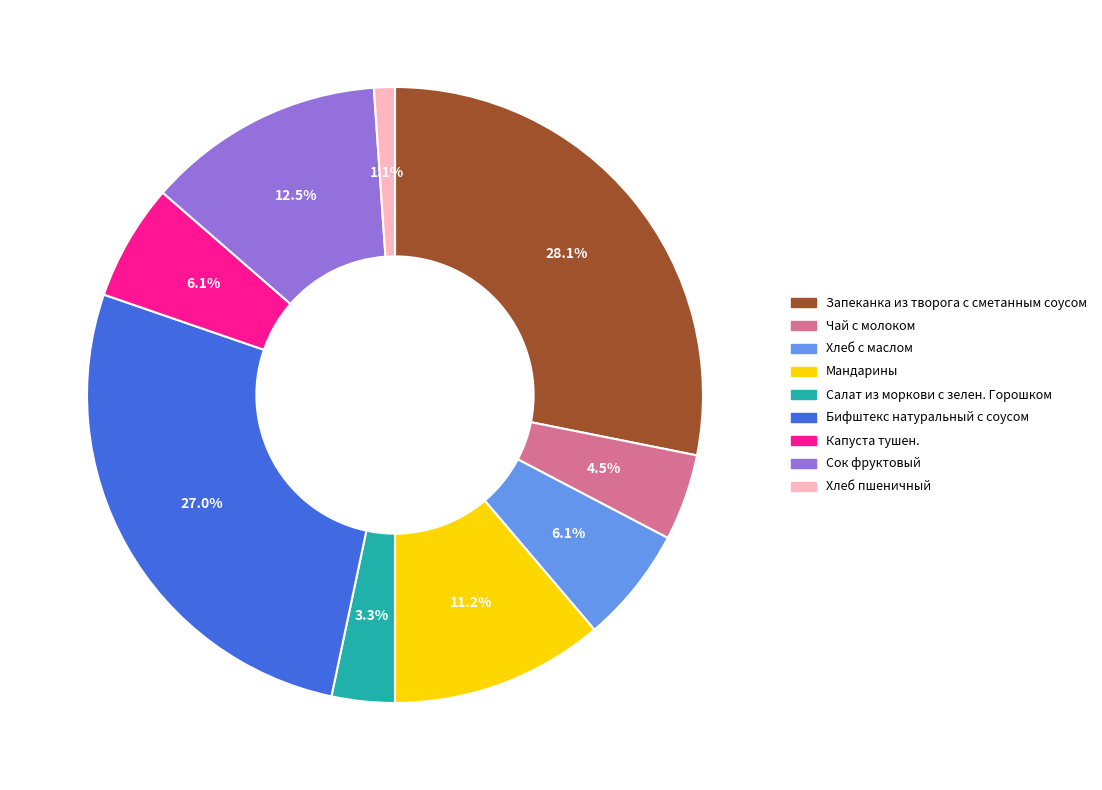

To the nearest percent, what is the average slice percentage?

11%